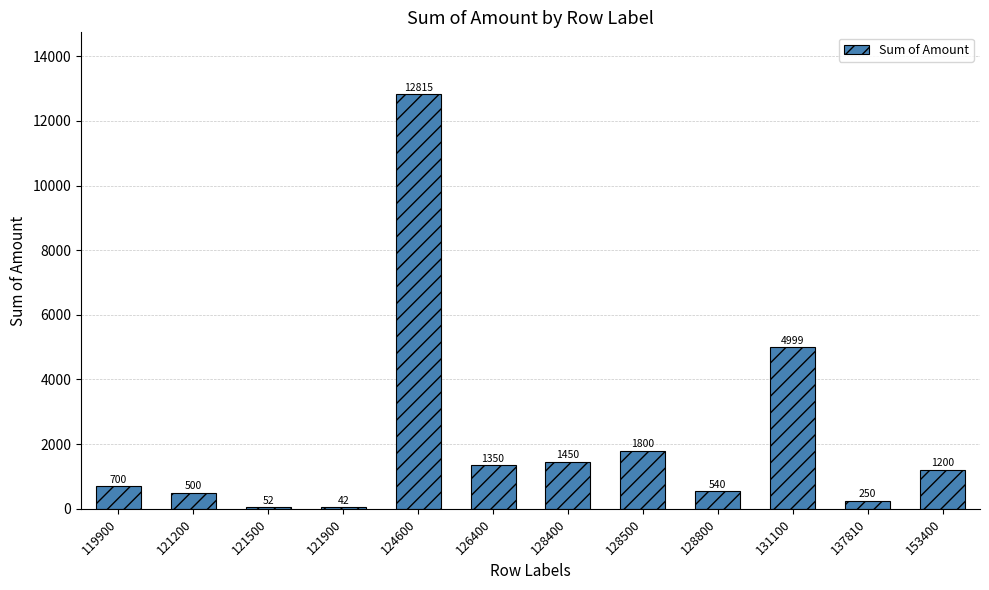

Which has a higher value, 121900 or 153400?

153400